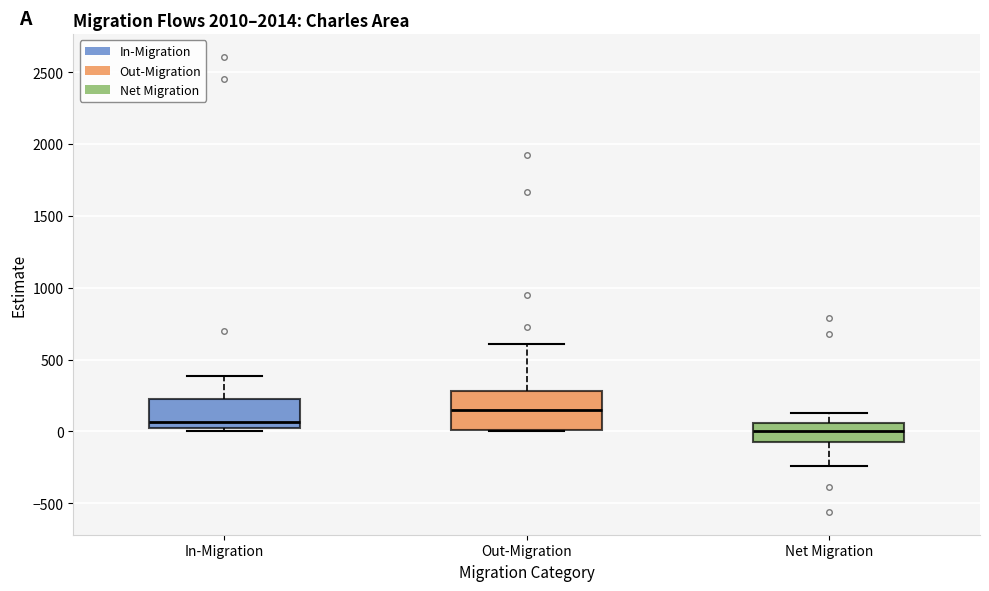

Which box has the highest median line?

Out-Migration